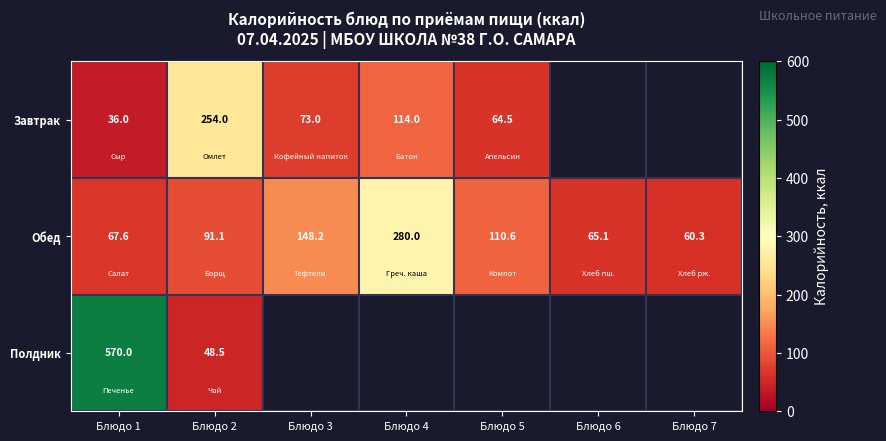

How many series are shown in this chart?

3